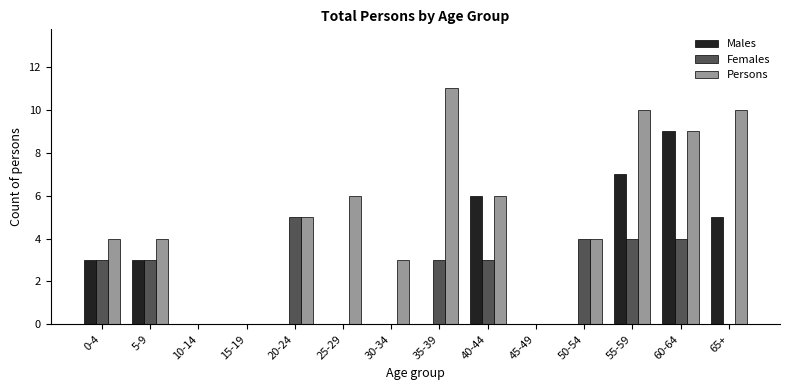

How many groups of bars are there?

14